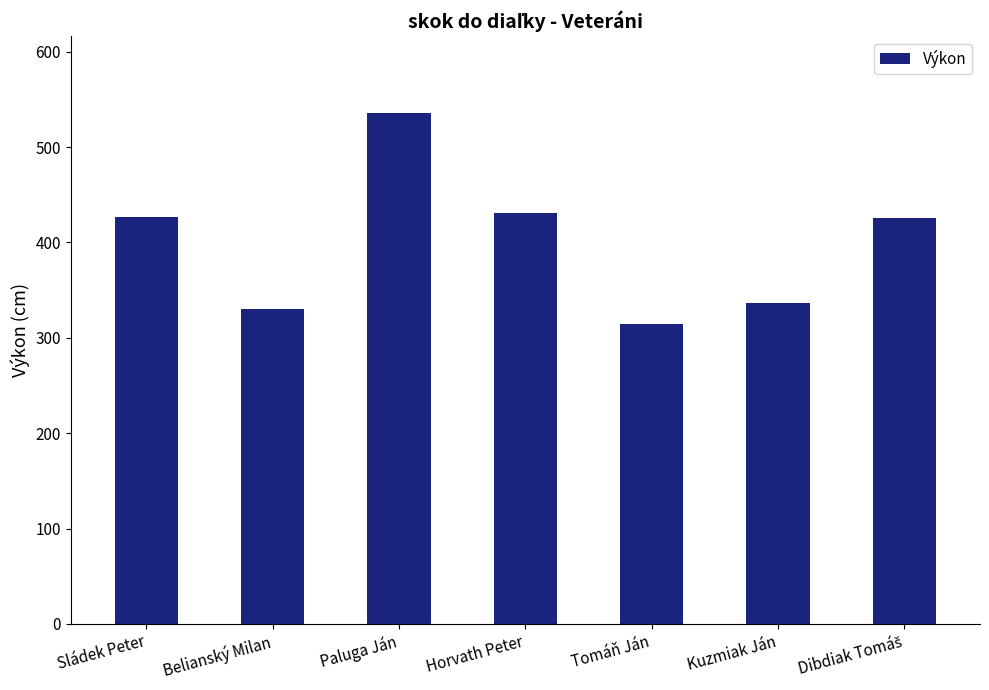

What is the value of the 3rd bar from the left?

536